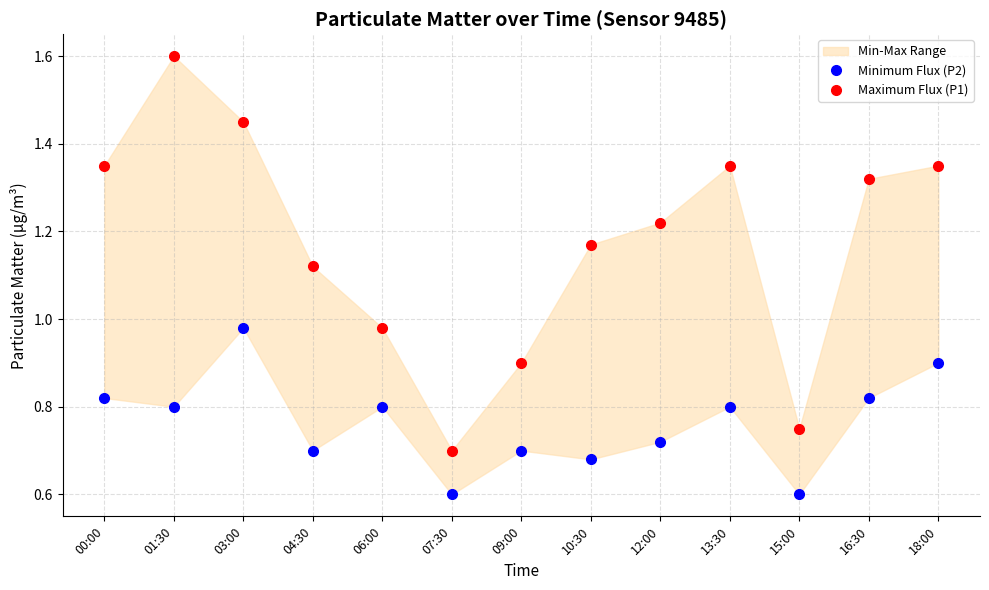

At which label does Maximum Flux (P1) first exceed 1?

00:00